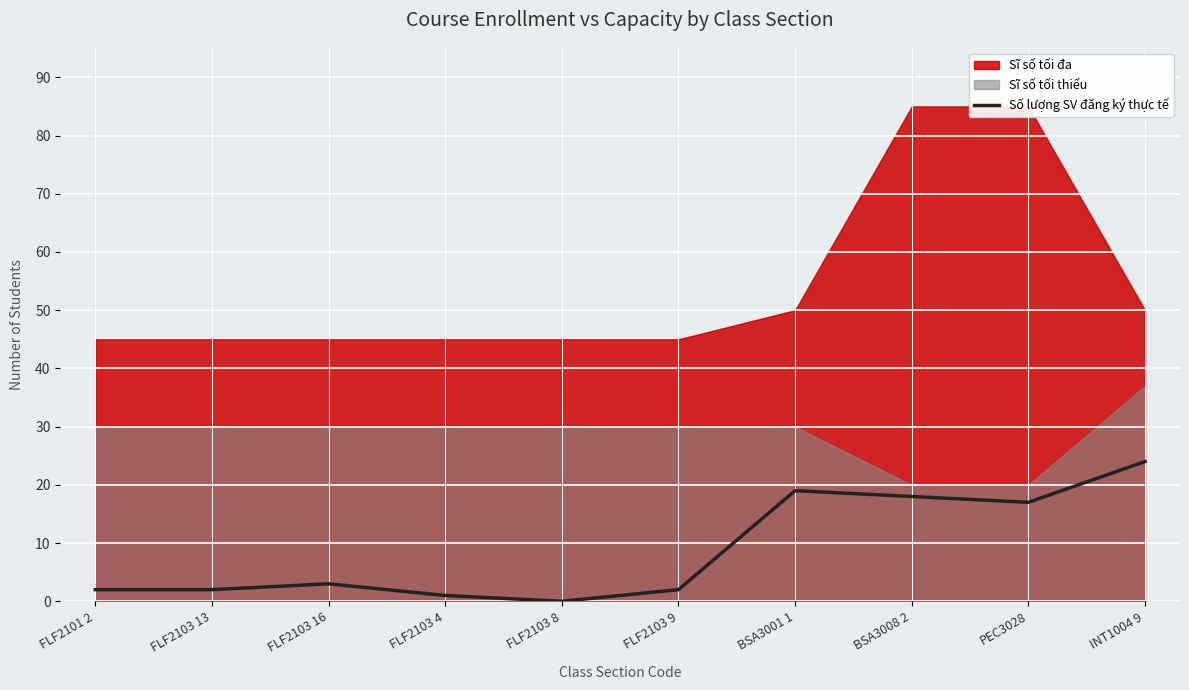

What is the value of the 2nd point from the left?

2